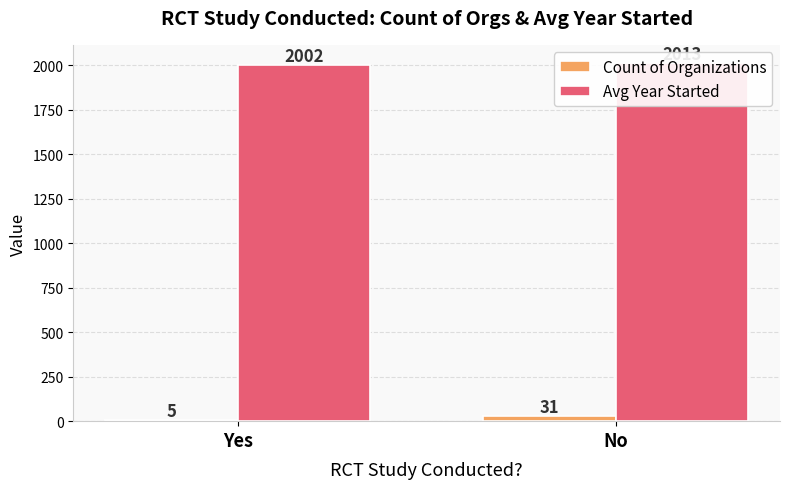

Where is Count of Organizations nearest to the value 18?

Yes